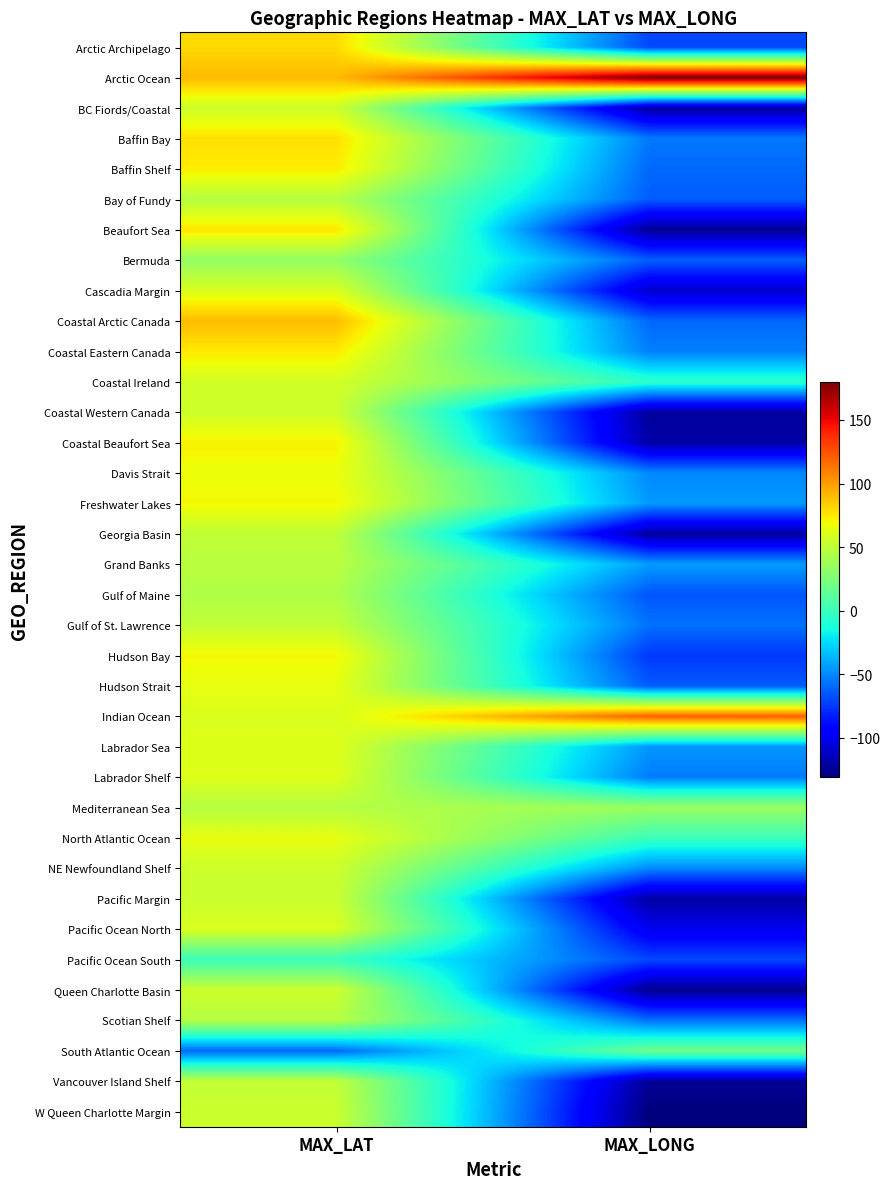

What is the total value across all series at MAX_LONG?

-2074.8